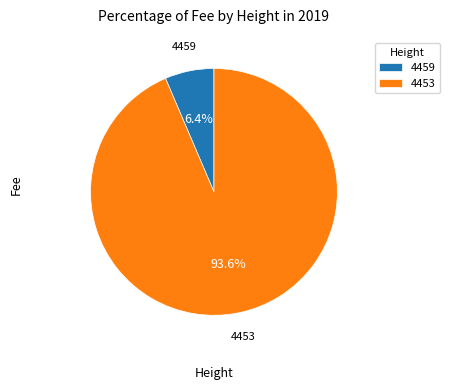

What percentage is the 4459 slice, to the nearest percent?

6%